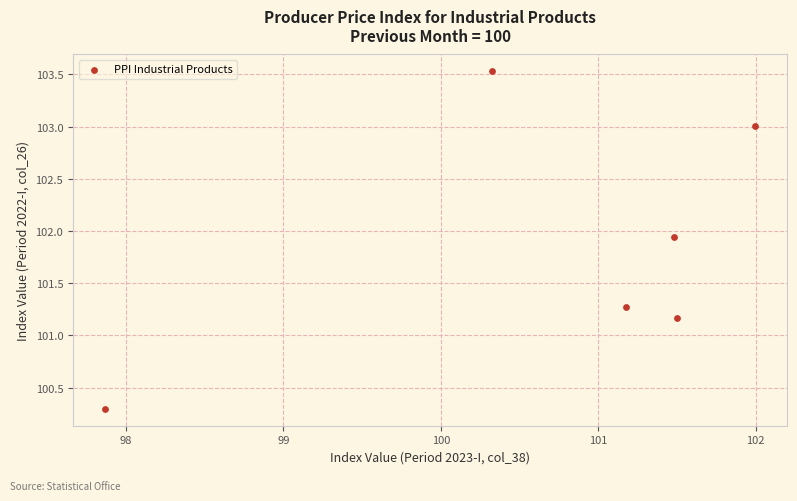

What Y value in the scatter plot is closest to 101?

101.2